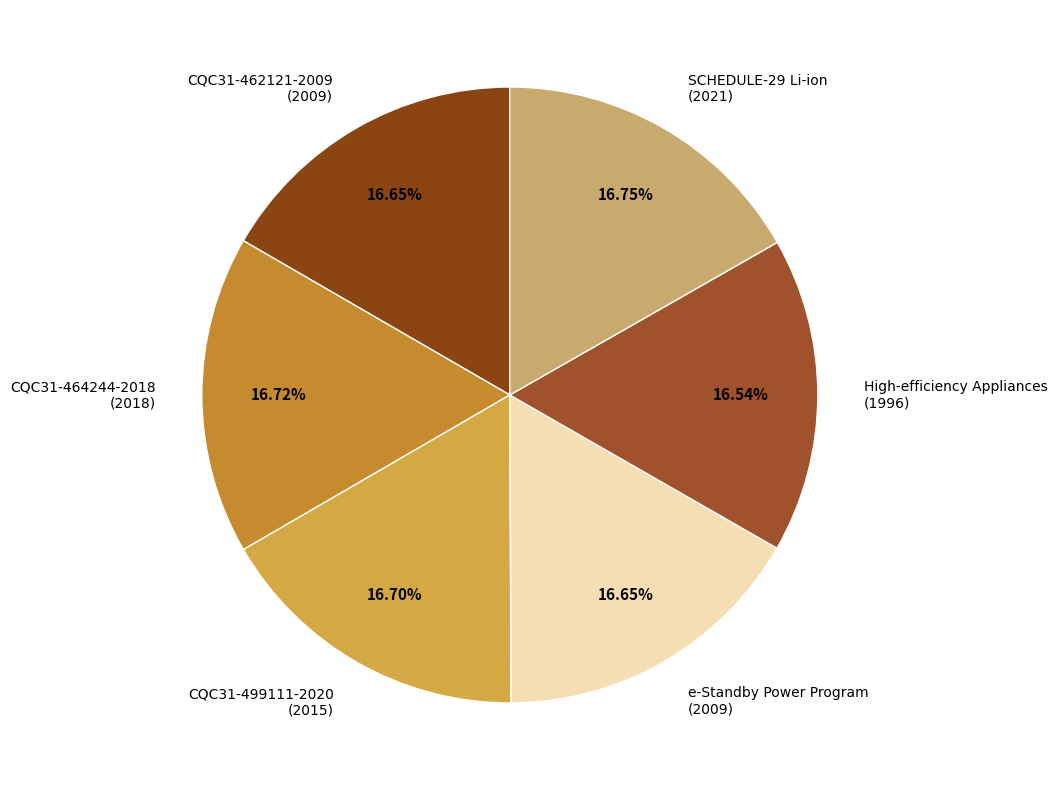

Is there any slice that represents more than half of the pie?

No